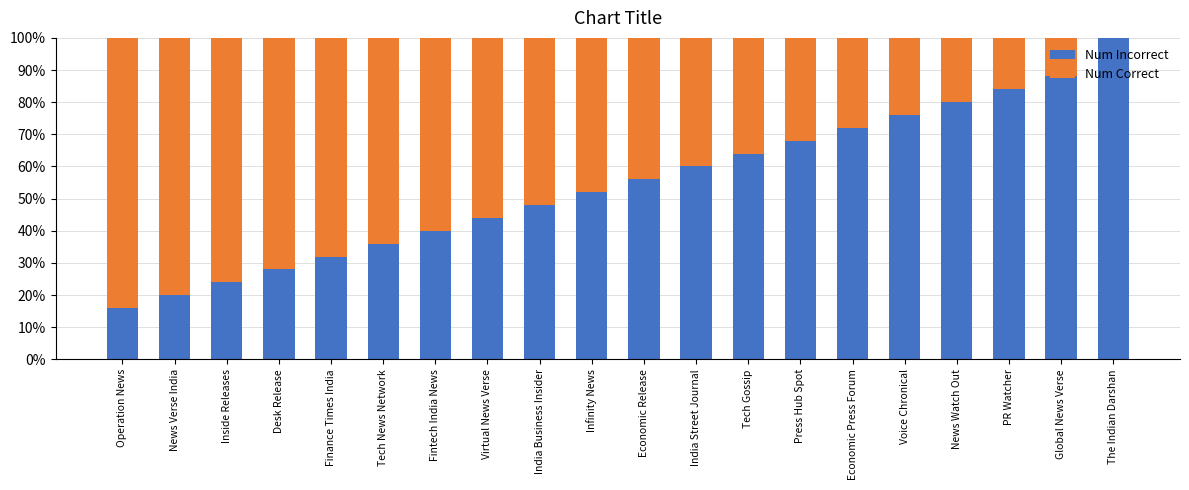

At which label does Num Incorrect reach its peak?

The Indian Darshan